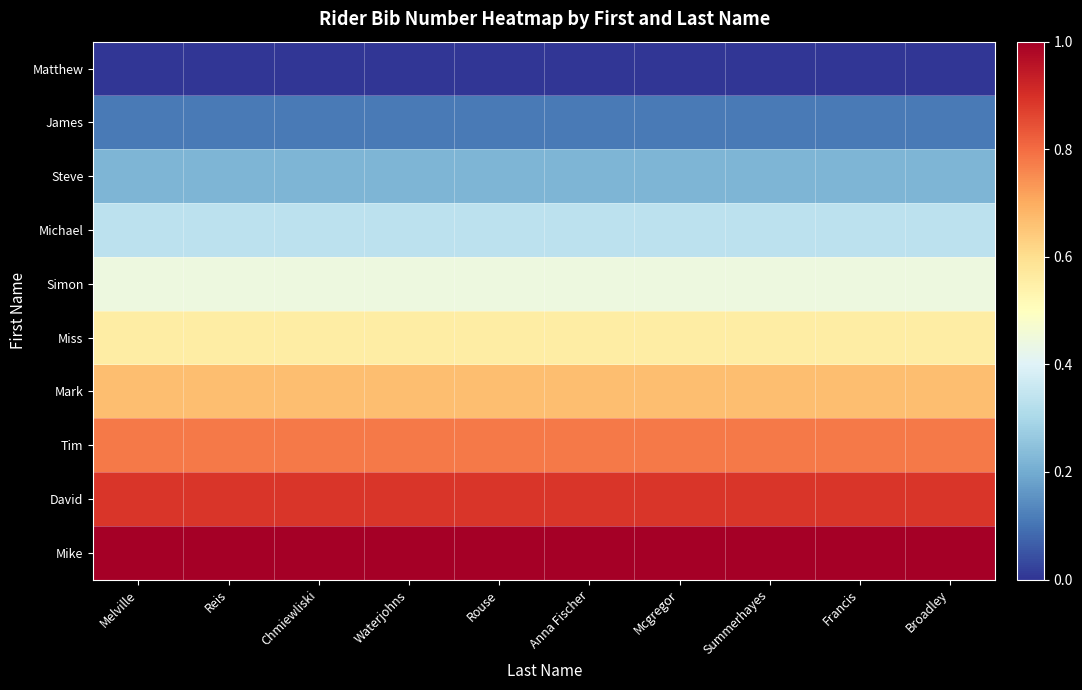

Reading left to right, transcribe all the data shown in this chart.

Matthew: Melville=0.0	Reis=0.0	Chmiewliski=0.0	Waterjohns=0.0	Rouse=0.0	Anna Fischer=0.0	Mcgregor=0.0	Summerhayes=0.0	Francis=0.0	Broadley=0.0
James: Melville=0.1	Reis=0.1	Chmiewliski=0.1	Waterjohns=0.1	Rouse=0.1	Anna Fischer=0.1	Mcgregor=0.1	Summerhayes=0.1	Francis=0.1	Broadley=0.1
Steve: Melville=0.2	Reis=0.2	Chmiewliski=0.2	Waterjohns=0.2	Rouse=0.2	Anna Fischer=0.2	Mcgregor=0.2	Summerhayes=0.2	Francis=0.2	Broadley=0.2
Michael: Melville=0.3	Reis=0.3	Chmiewliski=0.3	Waterjohns=0.3	Rouse=0.3	Anna Fischer=0.3	Mcgregor=0.3	Summerhayes=0.3	Francis=0.3	Broadley=0.3
Simon: Melville=0.4	Reis=0.4	Chmiewliski=0.4	Waterjohns=0.4	Rouse=0.4	Anna Fischer=0.4	Mcgregor=0.4	Summerhayes=0.4	Francis=0.4	Broadley=0.4
Miss: Melville=0.6	Reis=0.6	Chmiewliski=0.6	Waterjohns=0.6	Rouse=0.6	Anna Fischer=0.6	Mcgregor=0.6	Summerhayes=0.6	Francis=0.6	Broadley=0.6
Mark: Melville=0.7	Reis=0.7	Chmiewliski=0.7	Waterjohns=0.7	Rouse=0.7	Anna Fischer=0.7	Mcgregor=0.7	Summerhayes=0.7	Francis=0.7	Broadley=0.7
Tim: Melville=0.8	Reis=0.8	Chmiewliski=0.8	Waterjohns=0.8	Rouse=0.8	Anna Fischer=0.8	Mcgregor=0.8	Summerhayes=0.8	Francis=0.8	Broadley=0.8
David: Melville=0.9	Reis=0.9	Chmiewliski=0.9	Waterjohns=0.9	Rouse=0.9	Anna Fischer=0.9	Mcgregor=0.9	Summerhayes=0.9	Francis=0.9	Broadley=0.9
Mike: Melville=1.0	Reis=1.0	Chmiewliski=1.0	Waterjohns=1.0	Rouse=1.0	Anna Fischer=1.0	Mcgregor=1.0	Summerhayes=1.0	Francis=1.0	Broadley=1.0